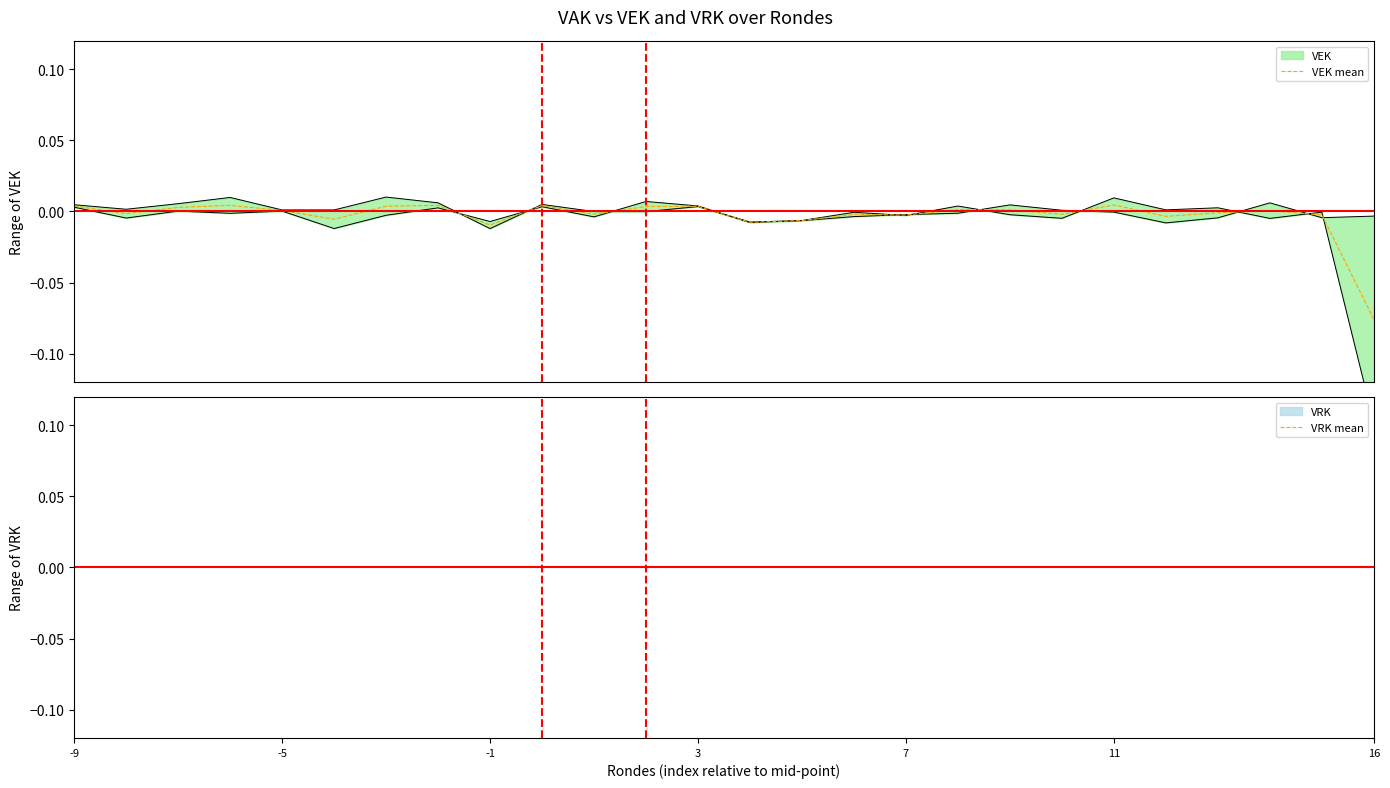

Does the chart have visible grid lines?

No